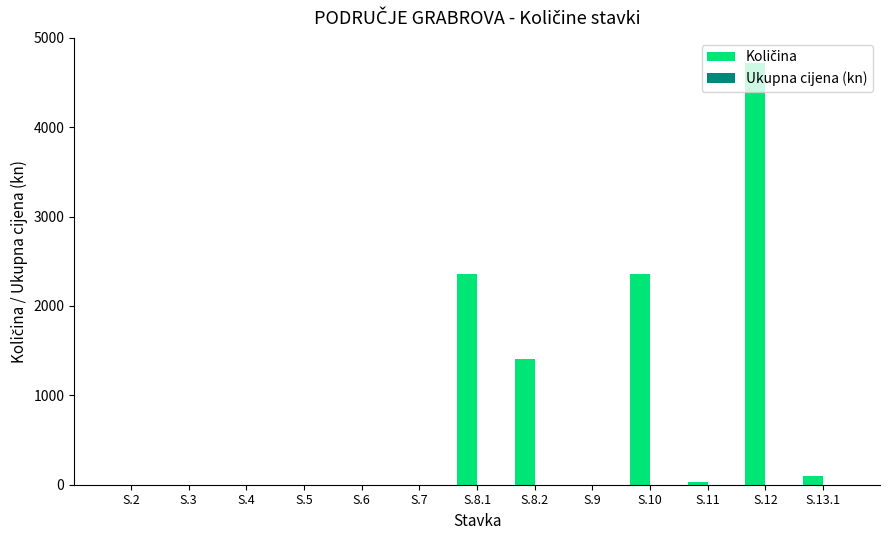

Which category has the highest value across all series?

S.12